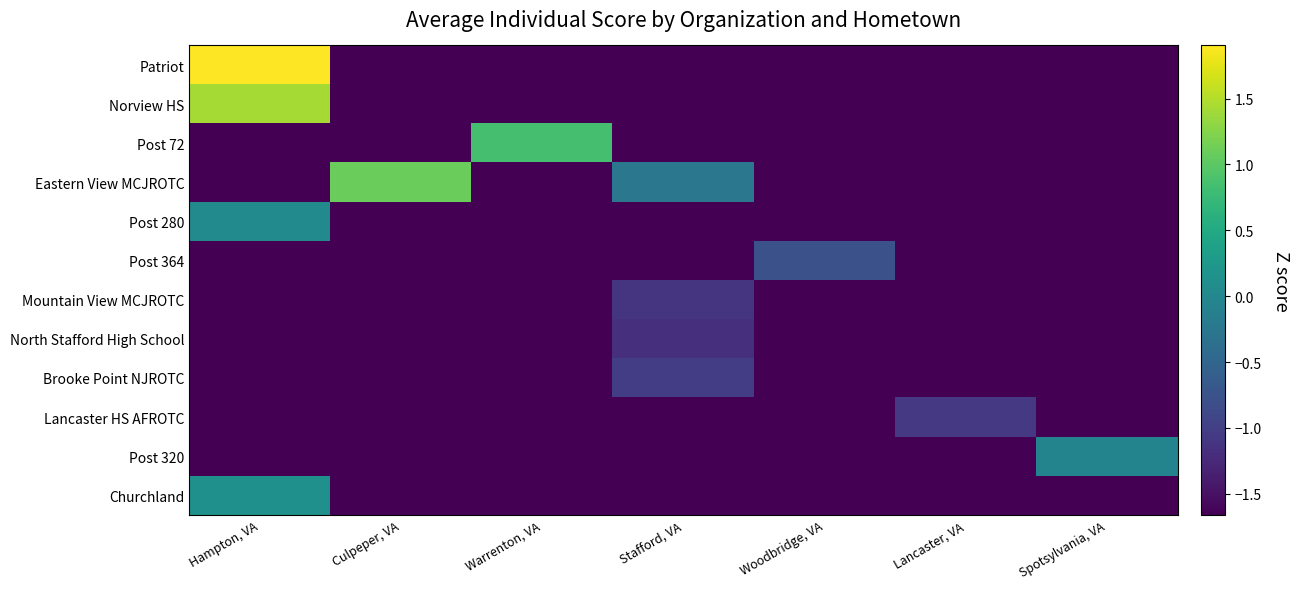

Reading left to right, transcribe all the data shown in this chart.

Patriot: Hampton, VA=1.9	Culpeper, VA=-1.7	Warrenton, VA=-1.7	Stafford, VA=-1.7	Woodbridge, VA=-1.7	Lancaster, VA=-1.7	Spotsylvania, VA=-1.7
Norview HS: Hampton, VA=1.4	Culpeper, VA=-1.7	Warrenton, VA=-1.7	Stafford, VA=-1.7	Woodbridge, VA=-1.7	Lancaster, VA=-1.7	Spotsylvania, VA=-1.7
Post 72: Hampton, VA=-1.7	Culpeper, VA=-1.7	Warrenton, VA=0.9	Stafford, VA=-1.7	Woodbridge, VA=-1.7	Lancaster, VA=-1.7	Spotsylvania, VA=-1.7
Eastern View MCJROTC: Hampton, VA=-1.7	Culpeper, VA=1.1	Warrenton, VA=-1.7	Stafford, VA=-0.3	Woodbridge, VA=-1.7	Lancaster, VA=-1.7	Spotsylvania, VA=-1.7
Post 280: Hampton, VA=0.0	Culpeper, VA=-1.7	Warrenton, VA=-1.7	Stafford, VA=-1.7	Woodbridge, VA=-1.7	Lancaster, VA=-1.7	Spotsylvania, VA=-1.7
Post 364: Hampton, VA=-1.7	Culpeper, VA=-1.7	Warrenton, VA=-1.7	Stafford, VA=-1.7	Woodbridge, VA=-0.8	Lancaster, VA=-1.7	Spotsylvania, VA=-1.7
Mountain View MCJROTC: Hampton, VA=-1.7	Culpeper, VA=-1.7	Warrenton, VA=-1.7	Stafford, VA=-1.1	Woodbridge, VA=-1.7	Lancaster, VA=-1.7	Spotsylvania, VA=-1.7
North Stafford High School: Hampton, VA=-1.7	Culpeper, VA=-1.7	Warrenton, VA=-1.7	Stafford, VA=-1.2	Woodbridge, VA=-1.7	Lancaster, VA=-1.7	Spotsylvania, VA=-1.7
Brooke Point NJROTC: Hampton, VA=-1.7	Culpeper, VA=-1.7	Warrenton, VA=-1.7	Stafford, VA=-1.0	Woodbridge, VA=-1.7	Lancaster, VA=-1.7	Spotsylvania, VA=-1.7
Lancaster HS AFROTC: Hampton, VA=-1.7	Culpeper, VA=-1.7	Warrenton, VA=-1.7	Stafford, VA=-1.7	Woodbridge, VA=-1.7	Lancaster, VA=-1.1	Spotsylvania, VA=-1.7
Post 320: Hampton, VA=-1.7	Culpeper, VA=-1.7	Warrenton, VA=-1.7	Stafford, VA=-1.7	Woodbridge, VA=-1.7	Lancaster, VA=-1.7	Spotsylvania, VA=-0.1
Churchland: Hampton, VA=0.1	Culpeper, VA=-1.7	Warrenton, VA=-1.7	Stafford, VA=-1.7	Woodbridge, VA=-1.7	Lancaster, VA=-1.7	Spotsylvania, VA=-1.7